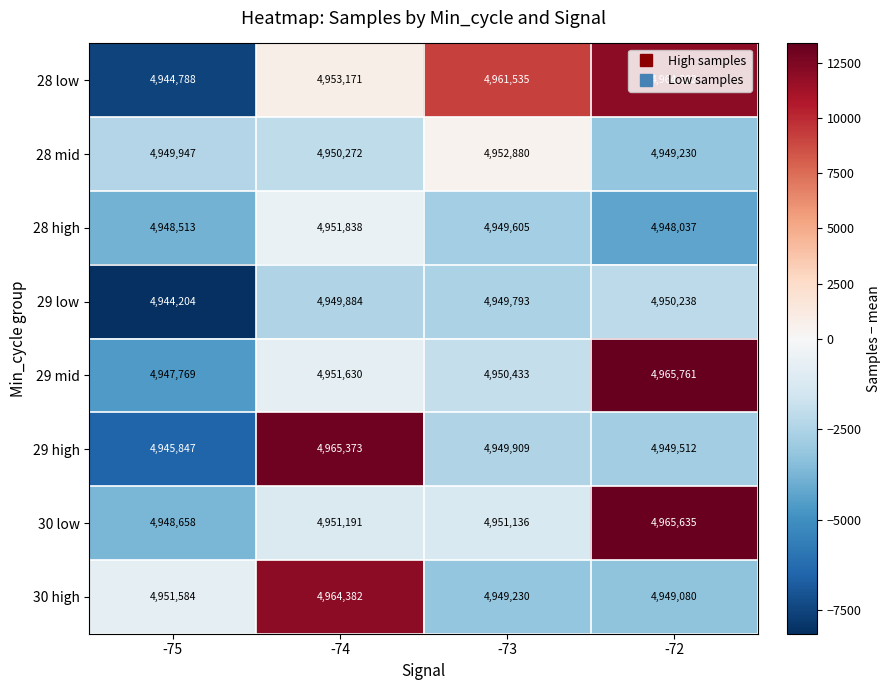

Is it true that 29 high equals 4949512 at -72?

True